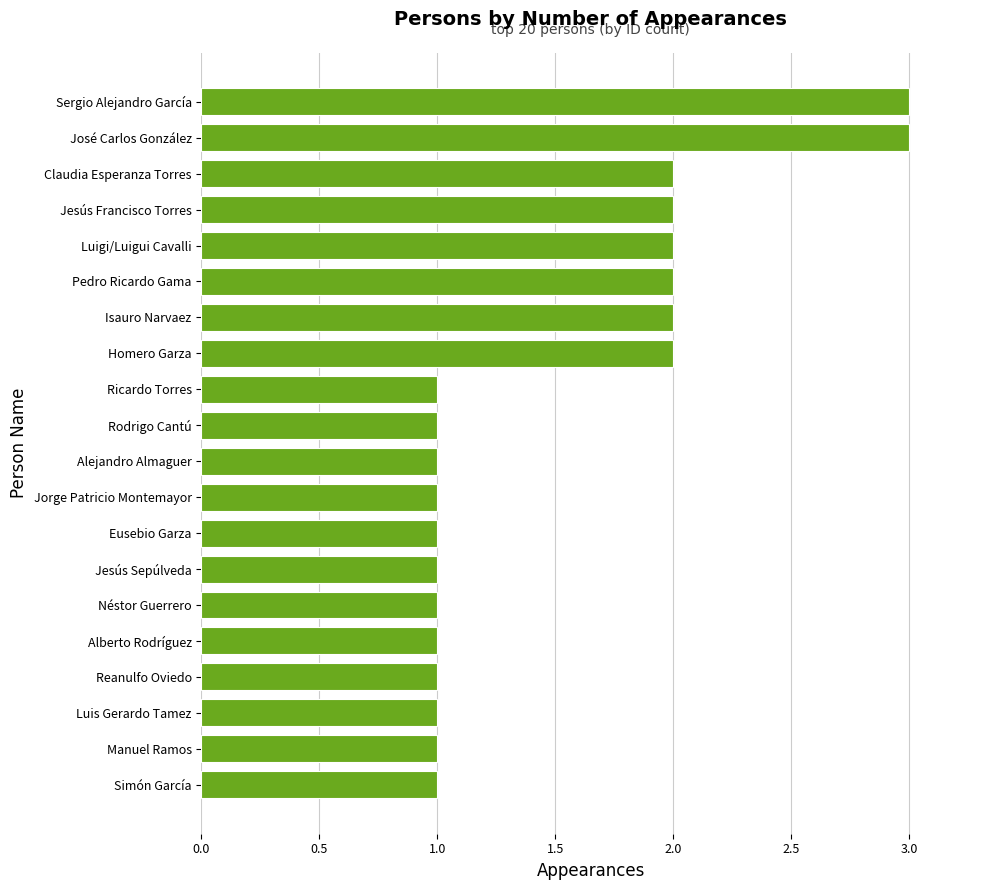

Does the chart contain stacked bars?

No